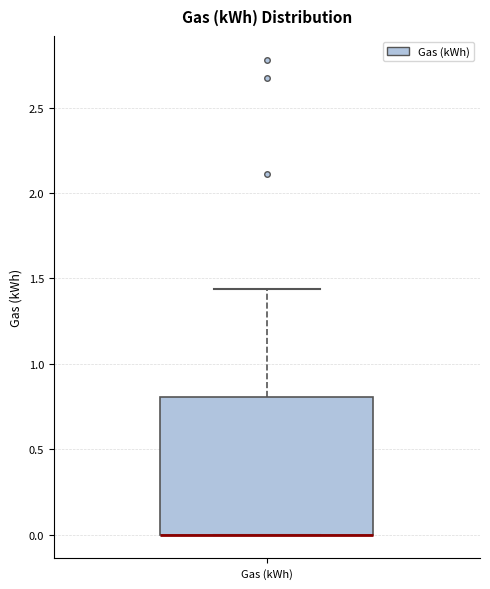

Transcribe this box plot: give where the median line is, the range the box spans, and where the two whiskers end, as read against the y-axis. The values are not printed on the chart, so give them approximately, as read against the axis.

median 0.00 (drawn on the box's lower edge), box 0.00 to 0.80, whiskers 0.00 to 1.45